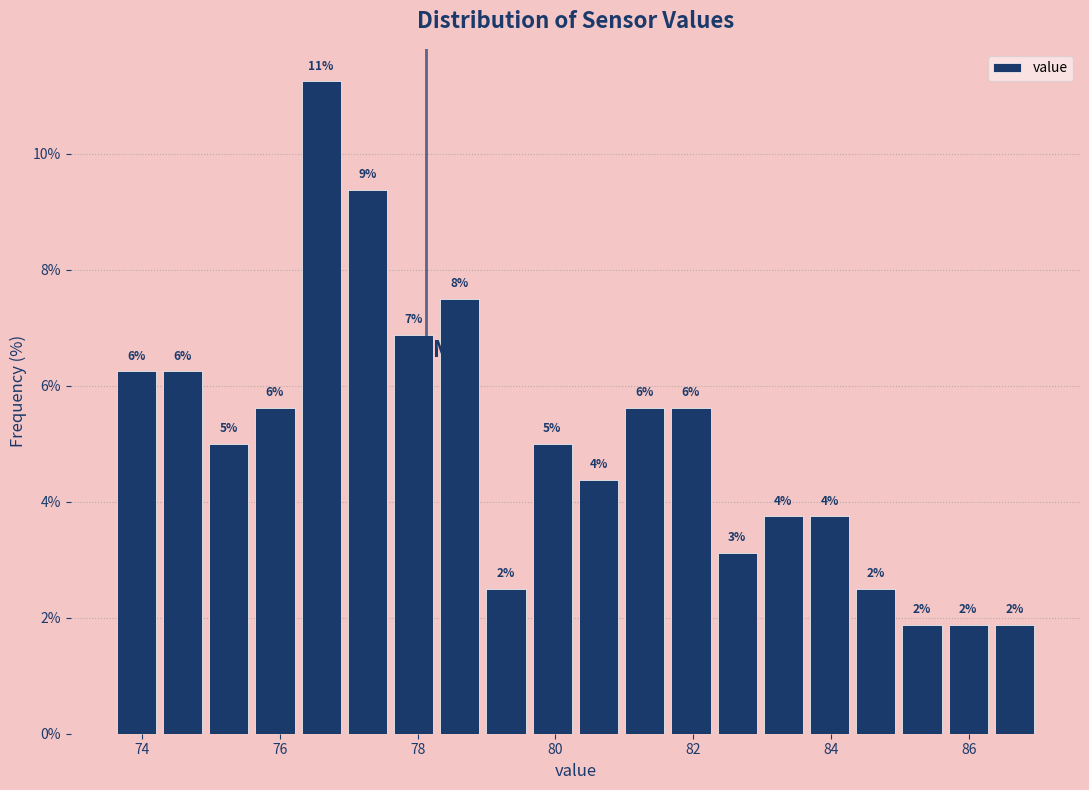

Around what value on the x-axis is the tallest bar? Give the approximate position of its centre, as read against the axis.

76.6